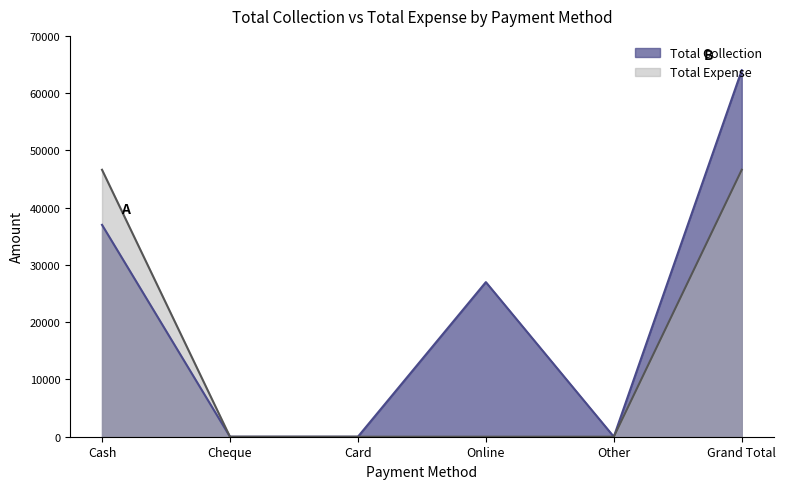

Reading left to right, extract all data points from this chart.

Total Collection: 37000	0	0	27000	0	64000
Total Expense: 46620	0	0	0	0	46620